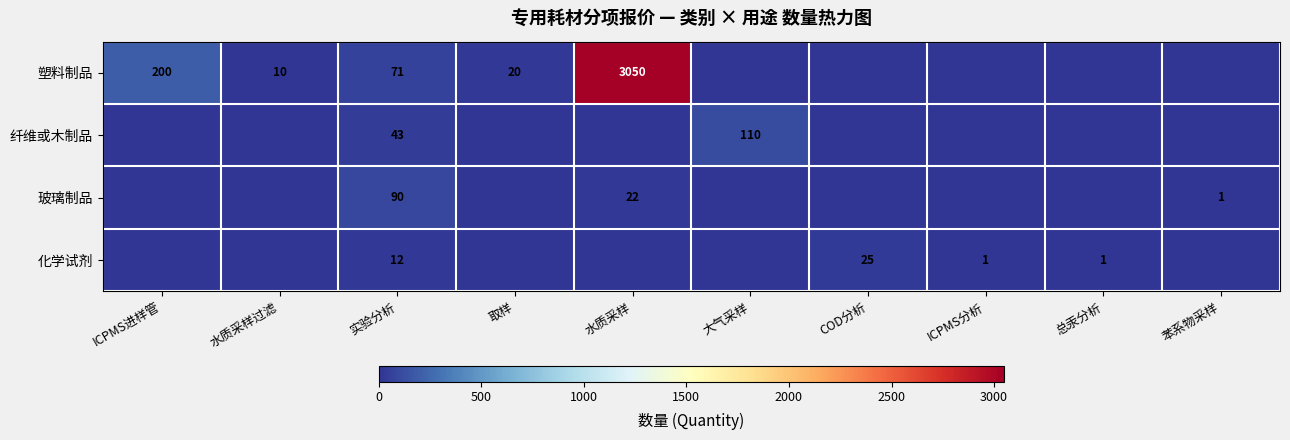

The value of 玻璃制品 at 实验分析 is 127. True or false?

False